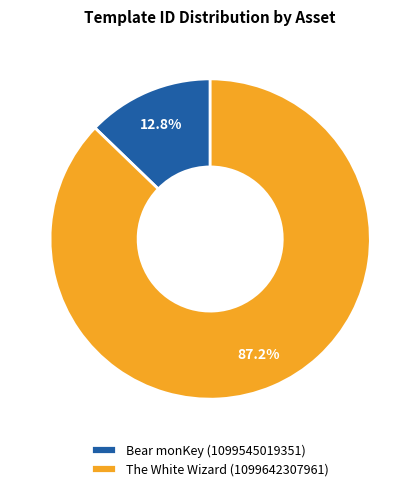

What percentage is the Bear monKey (1099545019351) slice, to the nearest percent?

13%